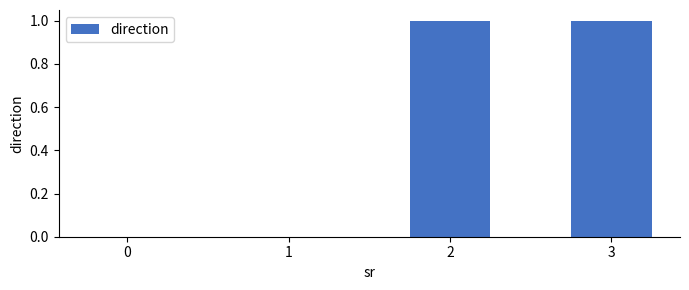

Reading right to left, transcribe all the data shown in this chart.

3=1	2=1	1=0	0=0